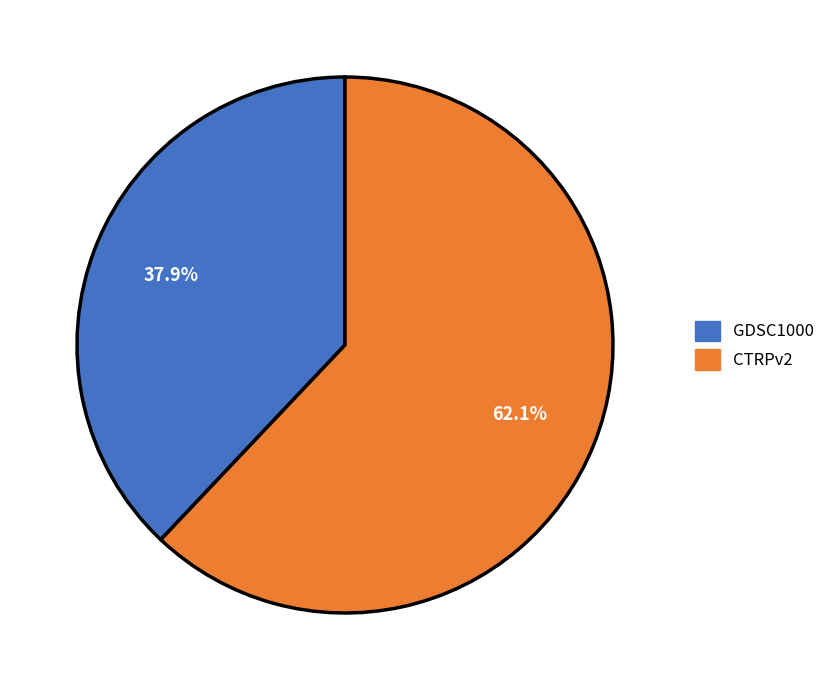

The CTRPv2 slice represents 56% of the pie. True or false?

False